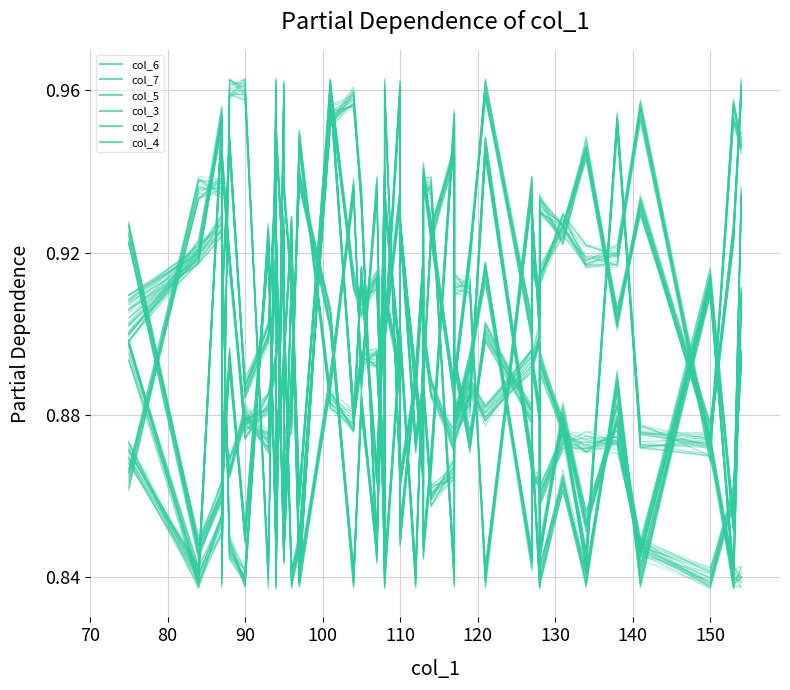

Reading left to right, list all the values displayed in this chart.

col_6: 0.9	0.8	0.9	0.9	0.9	0.8	0.9	0.8	0.9	0.8	0.9	0.9	0.9	0.9	0.9	0.9	0.9	0.9	0.9	0.9	0.9	0.9	0.9	0.9	0.9	0.9	0.9	0.9	1.0	0.9	0.9	0.9	0.9	0.9	0.9	0.9	1.0	0.9	1.0	0.9
col_7: 0.9	0.8	1.0	0.9	0.9	0.9	0.9	0.9	1.0	0.9	0.9	0.8	0.8	1.0	1.0	0.9	0.8	0.9	0.9	1.0	0.9	0.8	0.9	0.9	0.9	0.9	0.9	0.9	0.9	0.8	0.9	0.8	0.9	0.9	0.8	1.0	0.9	0.9	0.8	0.9
col_5: 0.9	0.9	0.9	0.9	0.9	0.9	0.9	0.9	0.9	0.9	0.9	0.9	0.8	1.0	0.9	0.9	0.9	0.9	0.9	0.9	0.9	0.9	0.9	0.9	0.9	0.9	0.9	0.9	0.9	0.9	0.9	0.9	0.9	0.9	0.9	0.9	0.8	0.9	0.9	0.9
col_3: 0.9	0.8	0.9	0.9	0.8	0.8	0.9	0.8	0.9	0.8	0.8	0.9	0.9	0.9	0.8	0.9	0.8	0.9	0.8	0.9	0.9	0.9	0.9	0.8	0.9	1.0	0.9	0.9	0.9	0.9	0.9	0.9	0.9	0.9	0.9	0.9	0.9	0.9	0.9	1.0
col_2: 0.9	0.9	1.0	0.9	0.9	0.9	0.9	0.9	0.9	0.9	0.8	0.9	0.9	1.0	0.9	0.9	0.9	0.9	0.9	0.9	0.9	0.9	0.9	0.9	0.9	0.9	0.9	0.9	0.9	0.9	0.9	0.9	0.8	0.9	0.9	0.9	0.8	0.8	0.9	0.9
col_4: 0.9	0.9	0.9	0.8	1.0	1.0	0.8	1.0	0.8	1.0	0.9	0.9	0.8	0.9	0.9	0.9	0.9	0.8	1.0	0.9	0.9	0.9	0.9	0.9	0.9	0.8	0.9	0.9	0.8	0.9	0.9	0.9	0.8	0.9	0.8	0.9	0.8	0.9	0.8	0.8